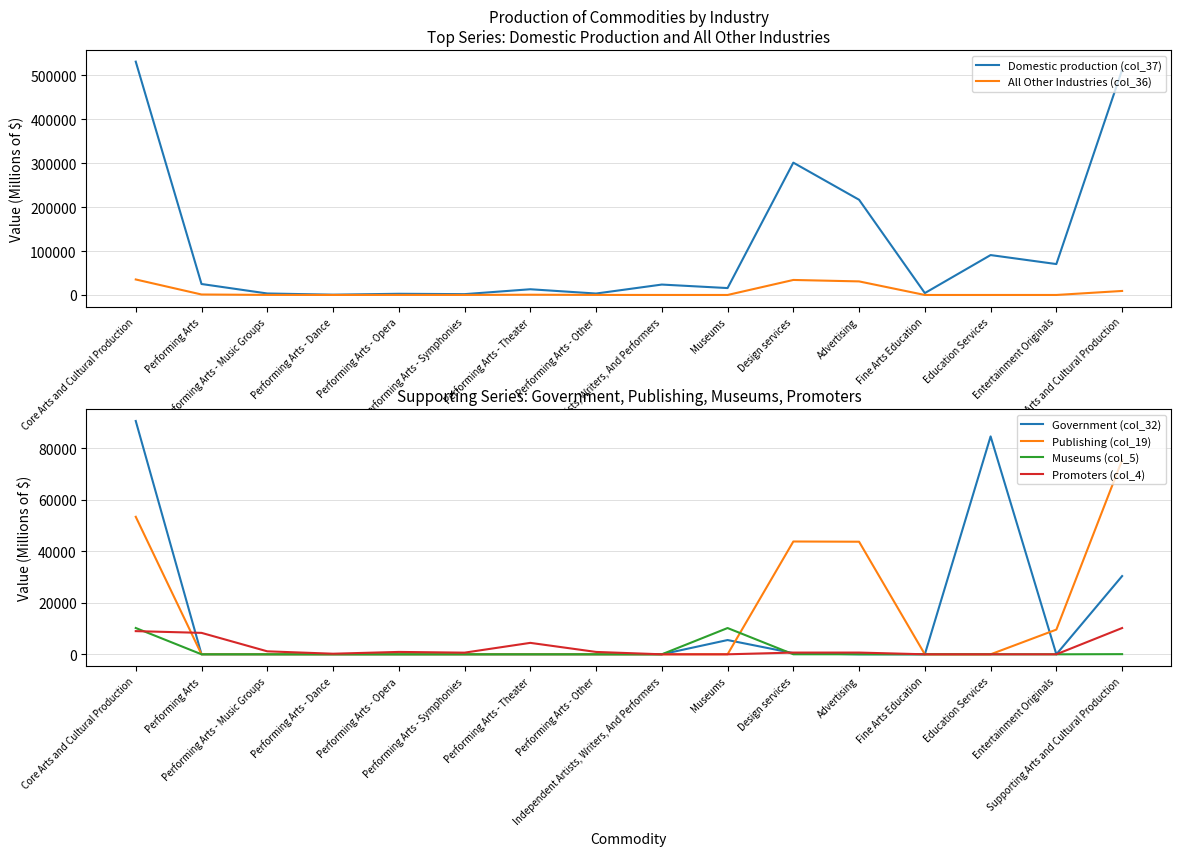

Where is the first local maximum for Government (col_32)?

Museums